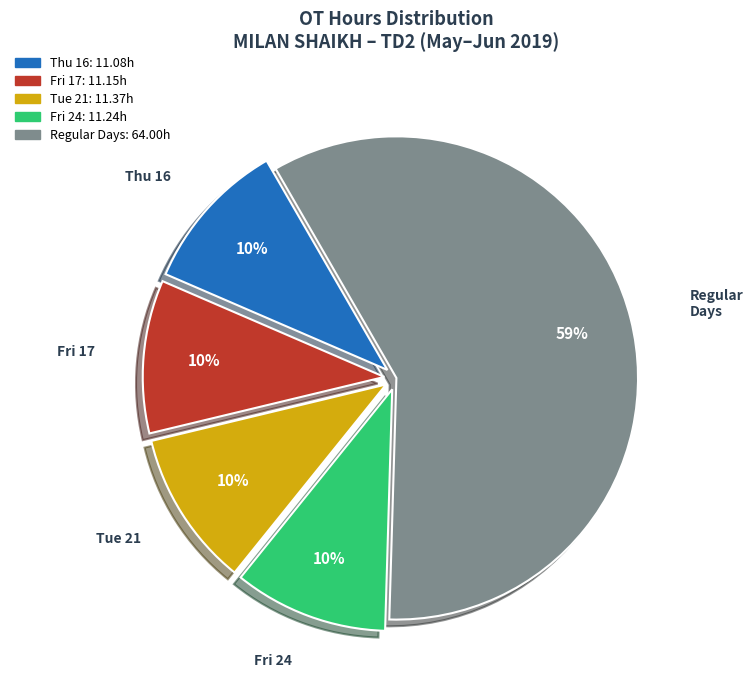

Does any single category account for the majority?

Yes